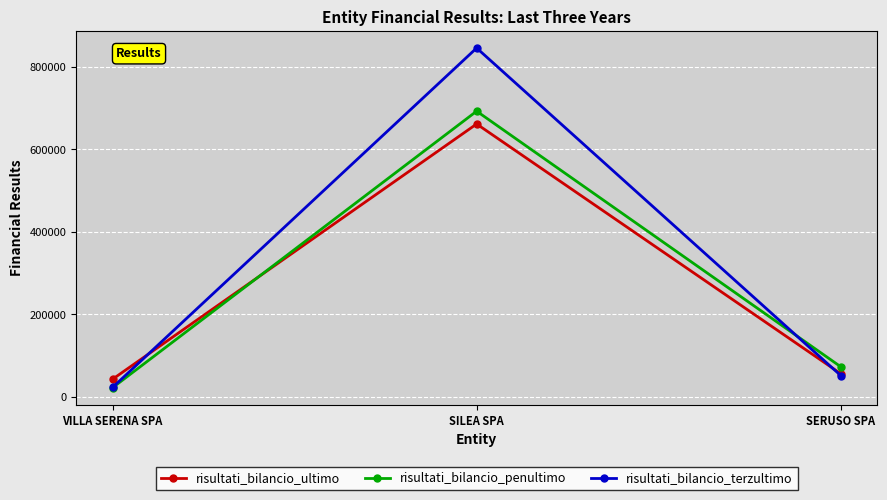

What is the minimum value shown in the chart?

21894